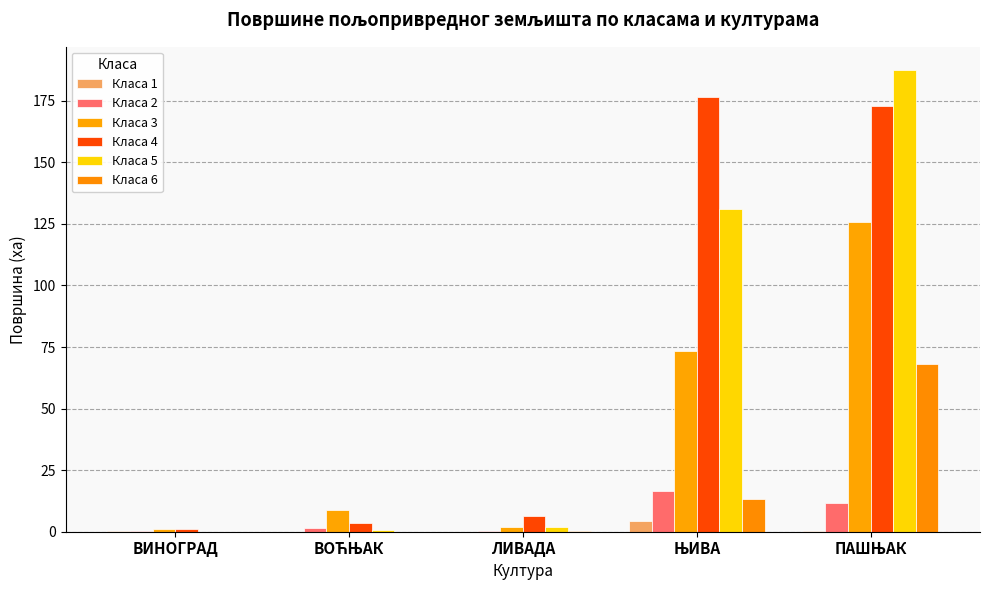

How many categories are shown in the chart?

5